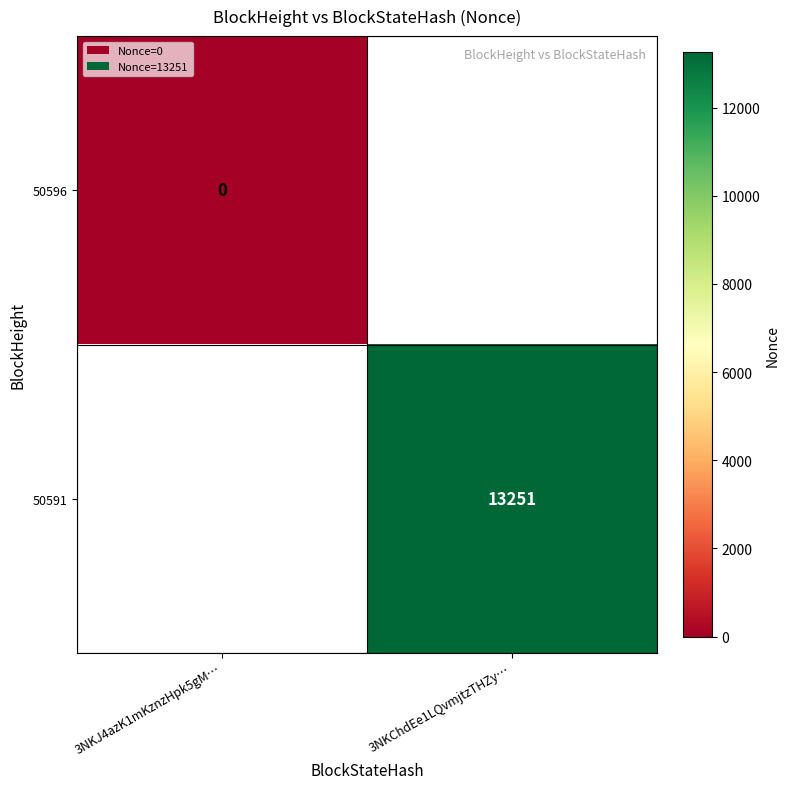

The value of 50591 at 3NKChdEe1LQvmjtzTHZy… is 13251. True or false?

True